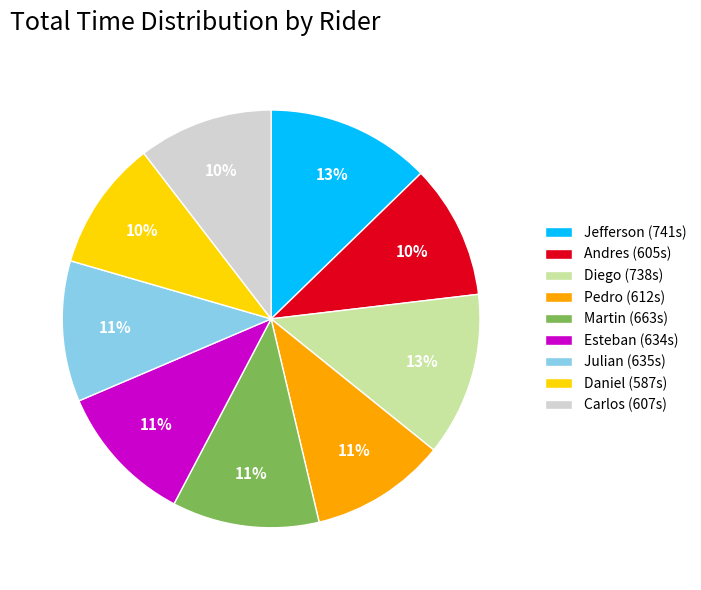

Is the sum of Martin (663s) and Daniel (587s) greater than half?

No